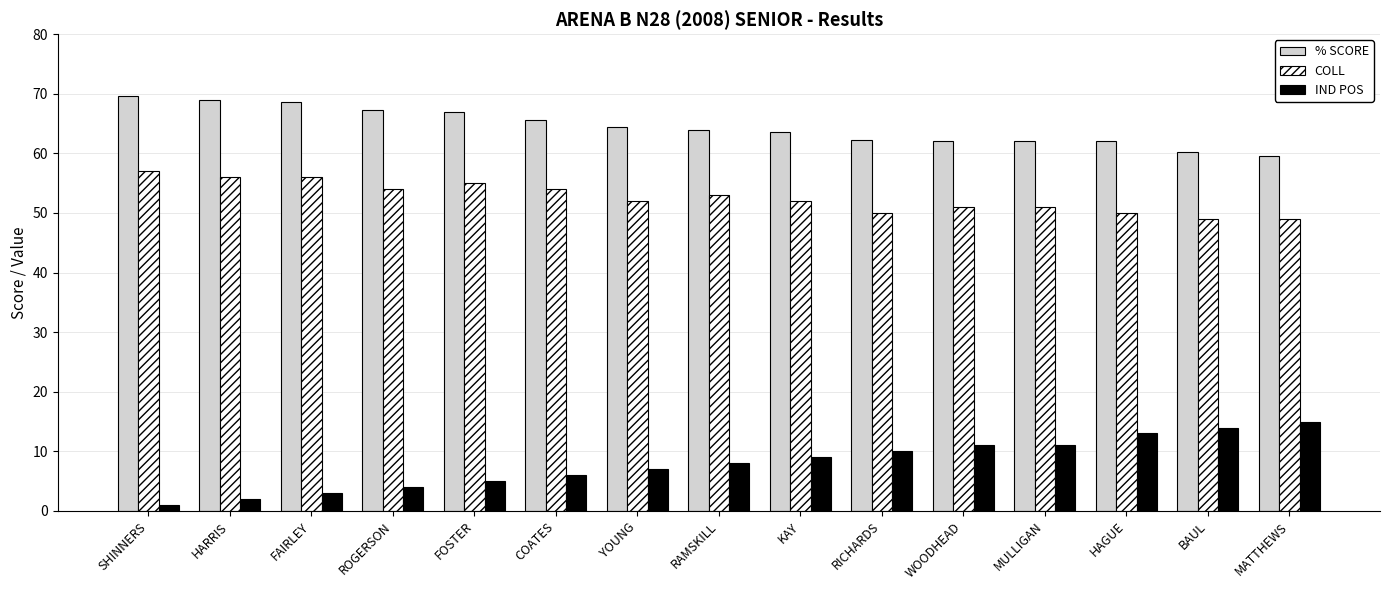

What is the label of the 12th bar from the right?

ROGERSON